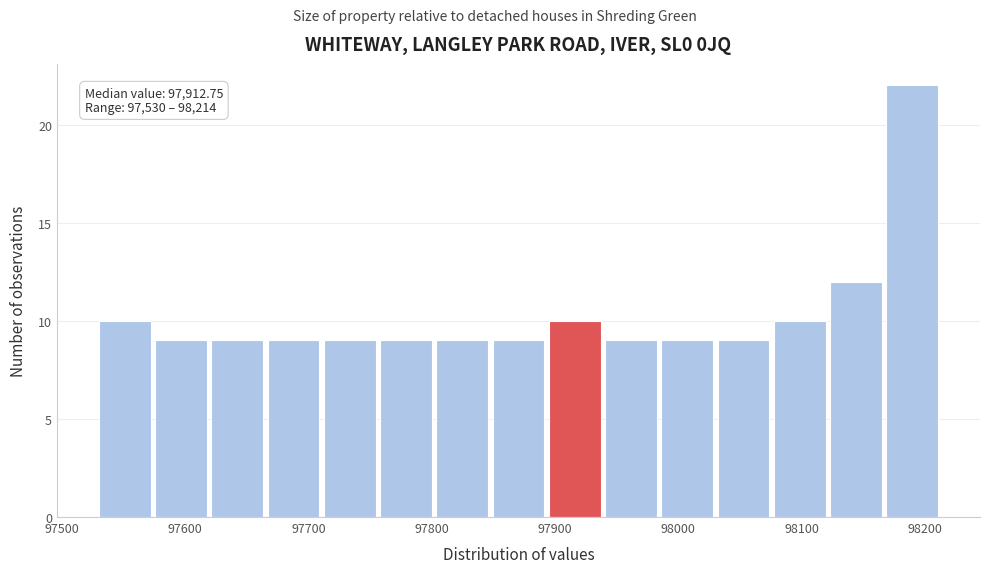

Which range on the x-axis has the tallest bar?

98170 to 98210